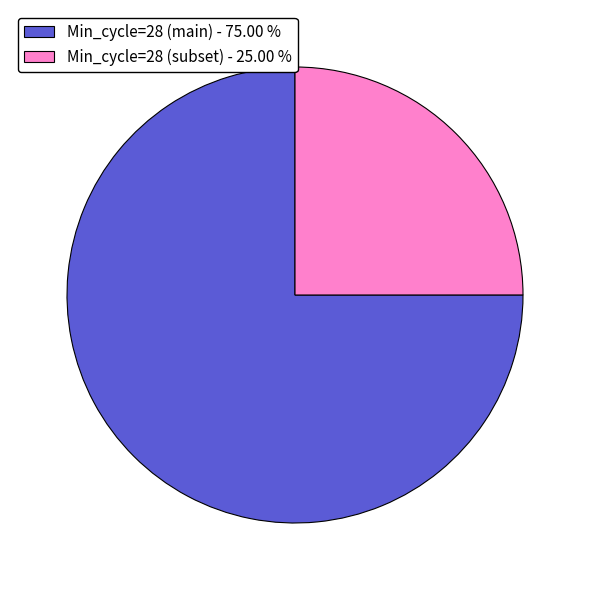

Is the sum of Min_cycle=28 (main) - 75.00 % and Min_cycle=28 (subset) - 25.00 % greater than half?

Yes